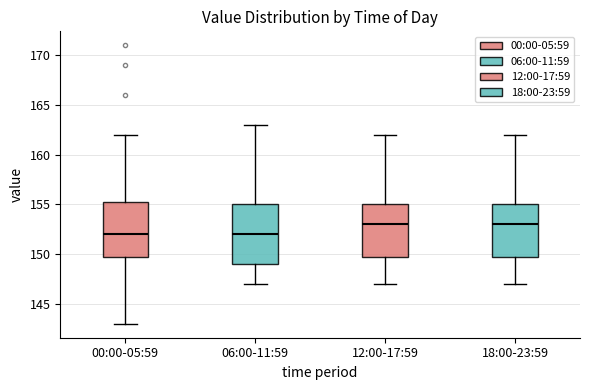

Reading left to right, transcribe this box plot: for each box, give where its median line is, the range the box spans, and where its two whiskers end, as read against the y-axis. The values are not printed on the chart, so give them approximately, as read against the axis.

00:00-05:59: median 152.0, box 150.0 to 155.5, whiskers 143.0 to 162.0
06:00-11:59: median 152.0, box 149.0 to 155.0, whiskers 147.0 to 163.0
12:00-17:59: median 153.0, box 150.0 to 155.0, whiskers 147.0 to 162.0
18:00-23:59: median 153.0, box 150.0 to 155.0, whiskers 147.0 to 162.0